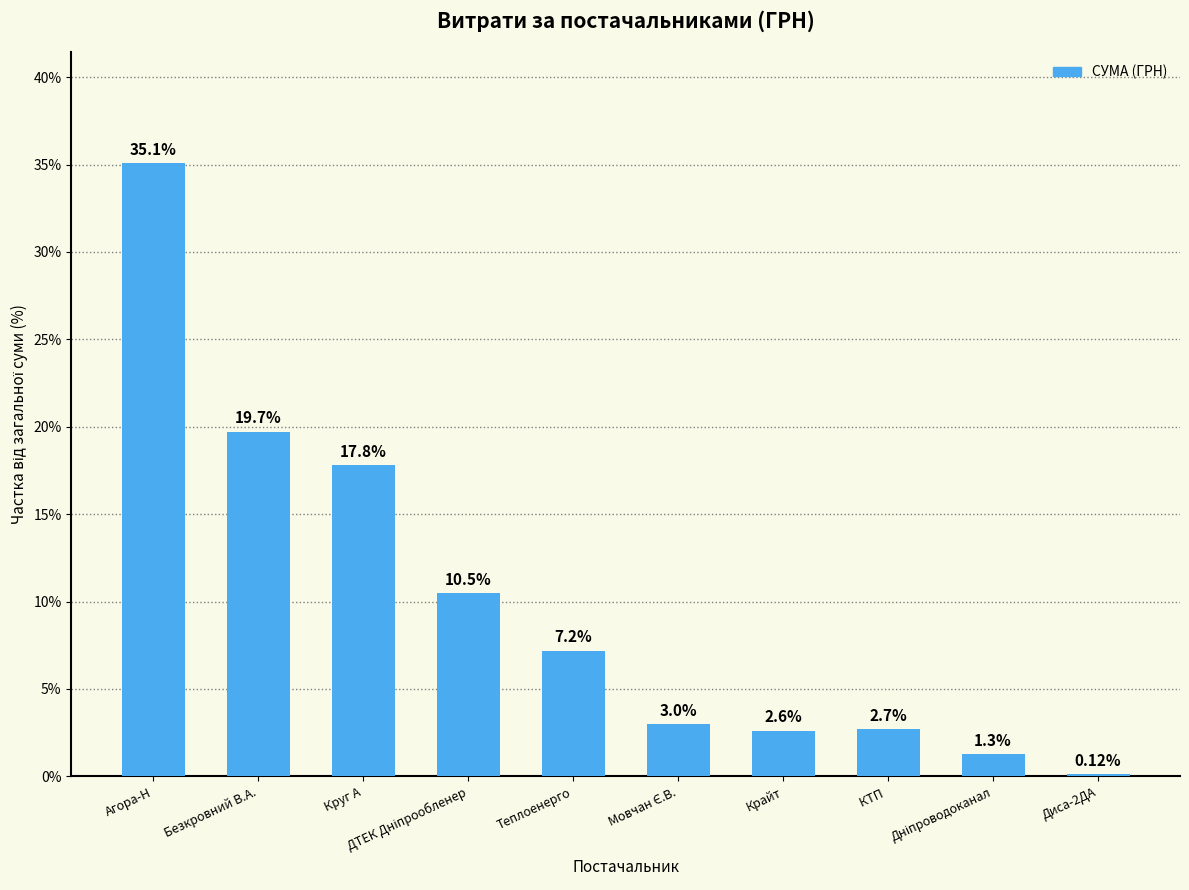

Are the bars horizontal?

No